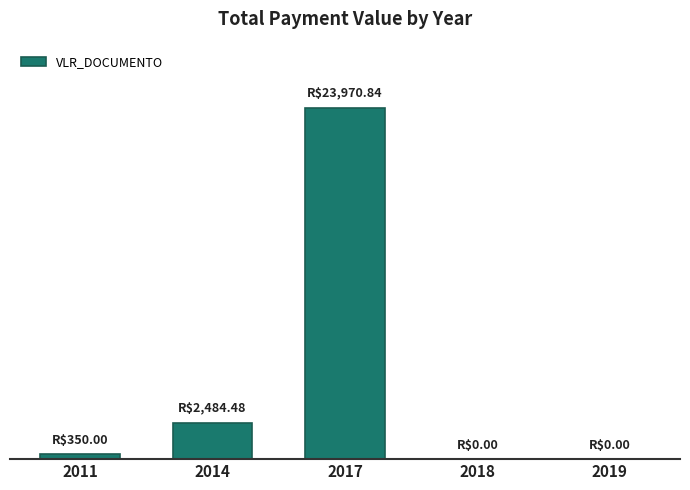

Are the bars horizontal?

No